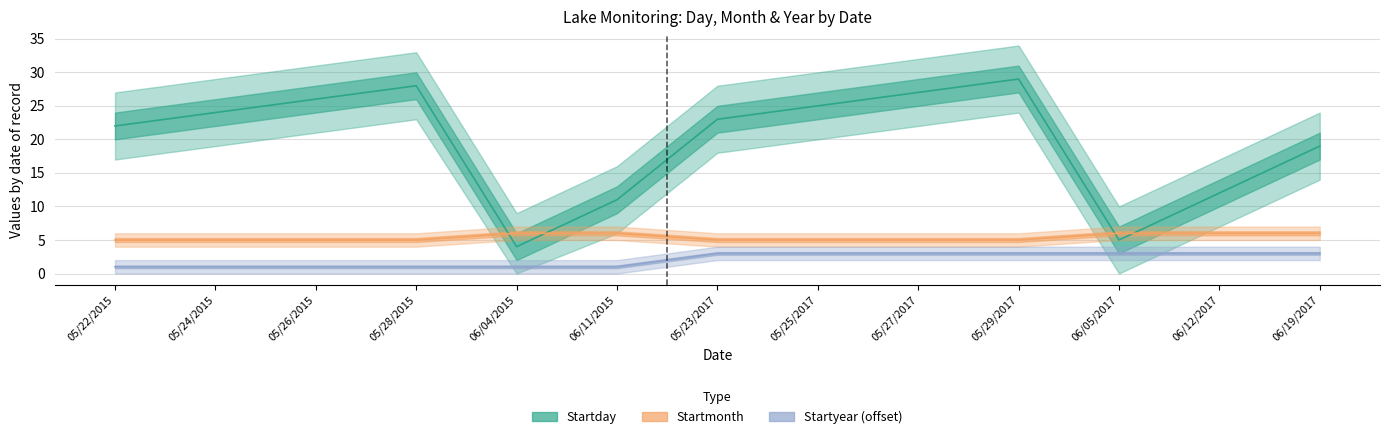

Which category has the lowest value in the Startyear series?

05/22/2015